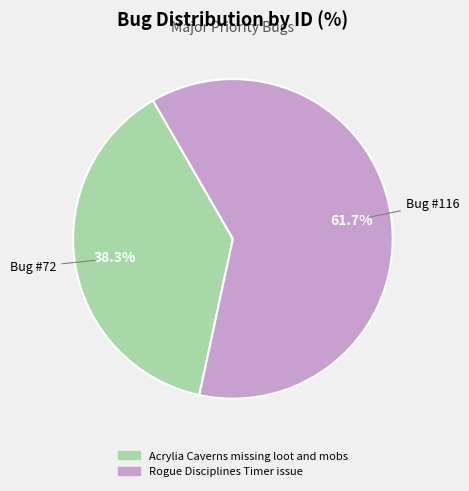

Is there a majority slice in this chart?

Yes